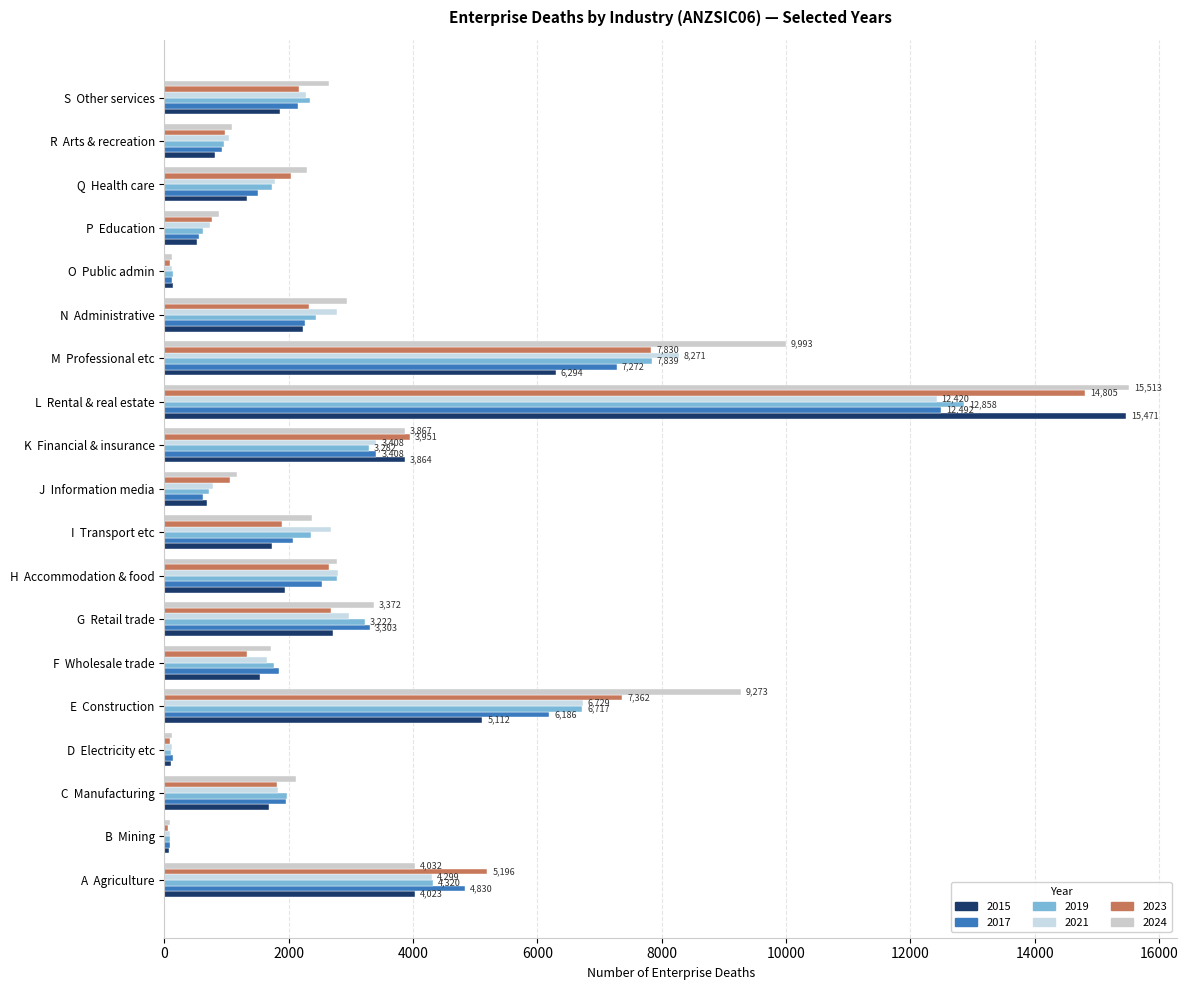

How many data points does each series have?

19